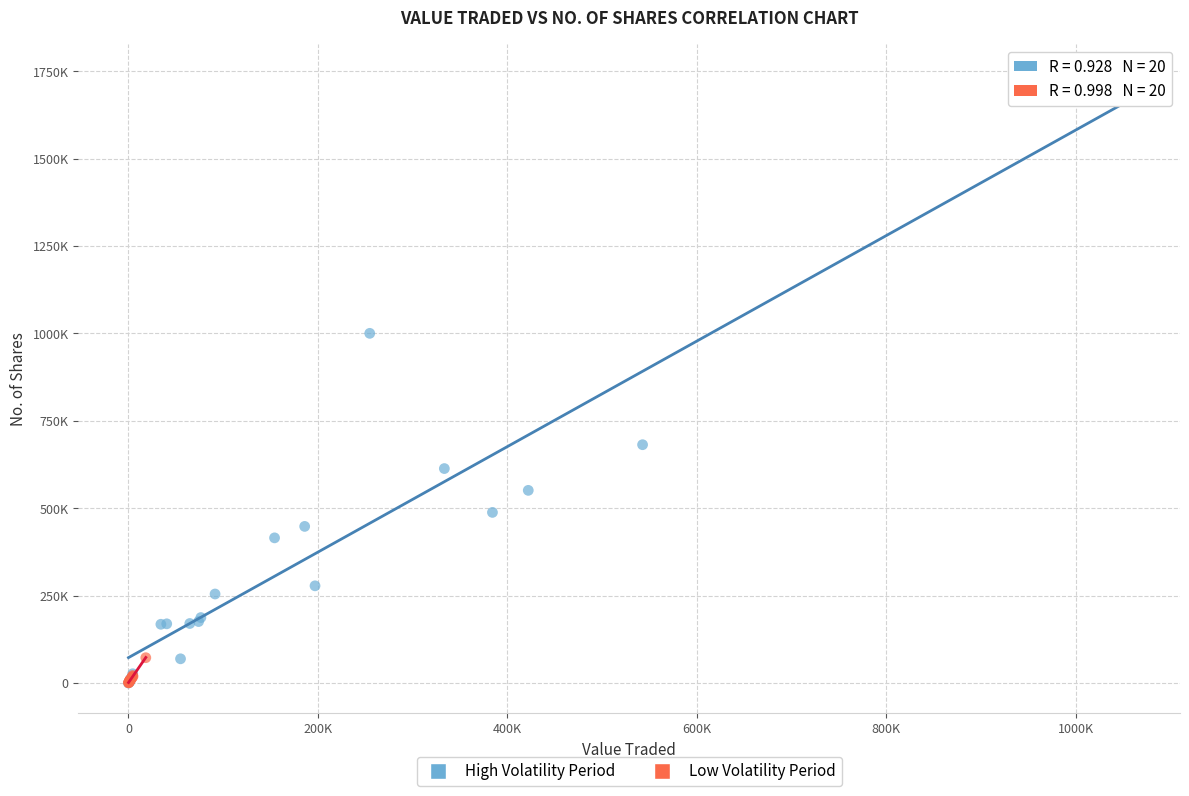

Which series has the largest Y range (max minus min)?

High Volatility Period